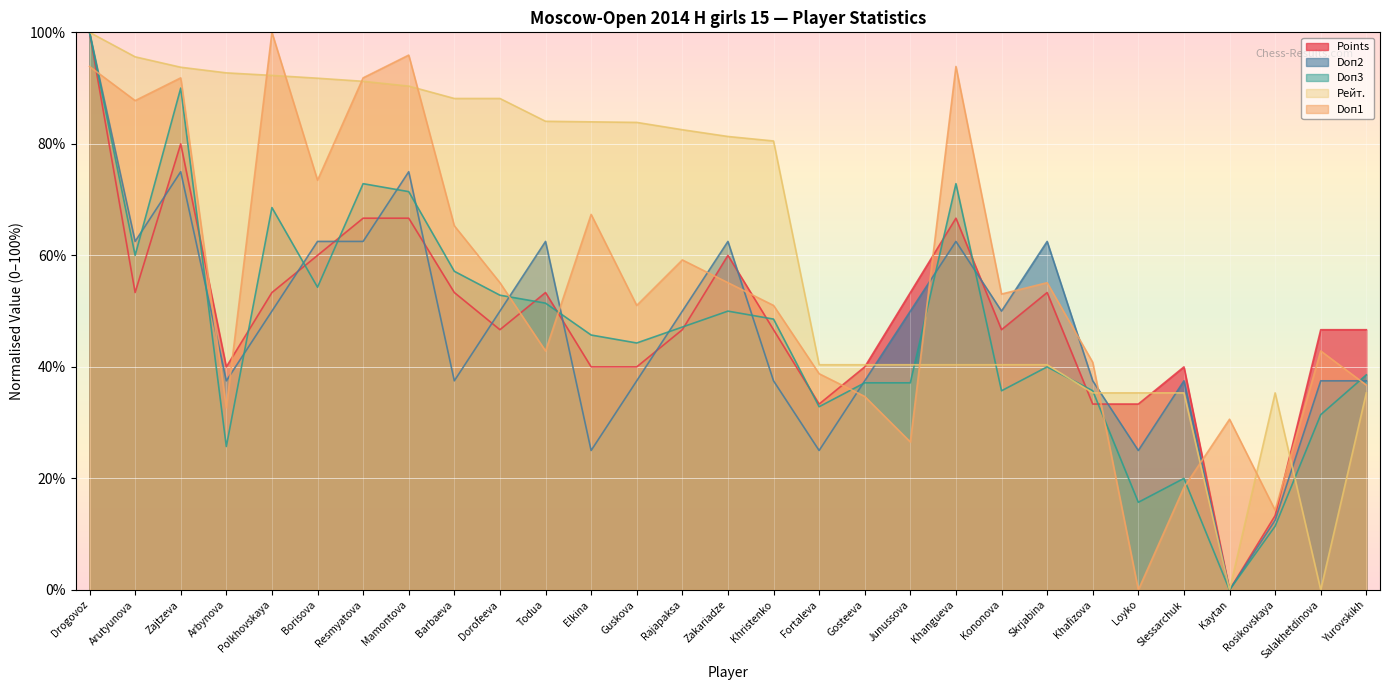

Which series ends up on top after the final intersection of Doп1 and Рейт.?

Doп1